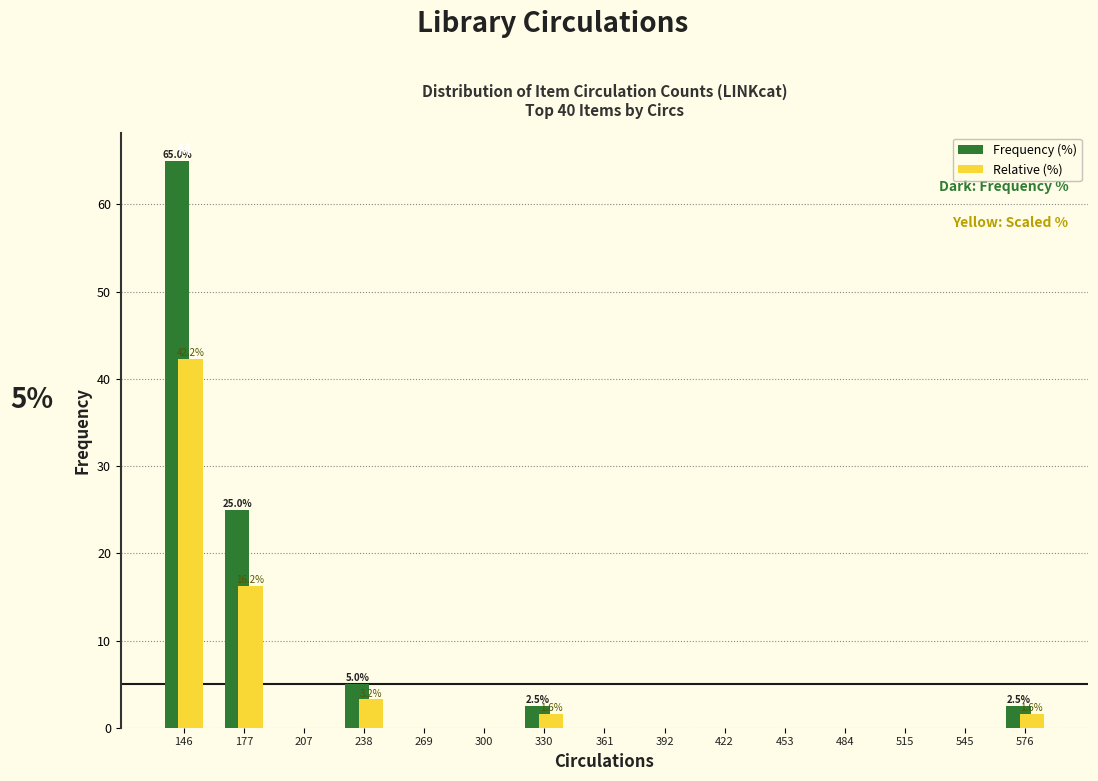

In the Frequency (%) series, which range on the x-axis has the tallest bar?

130 to 160